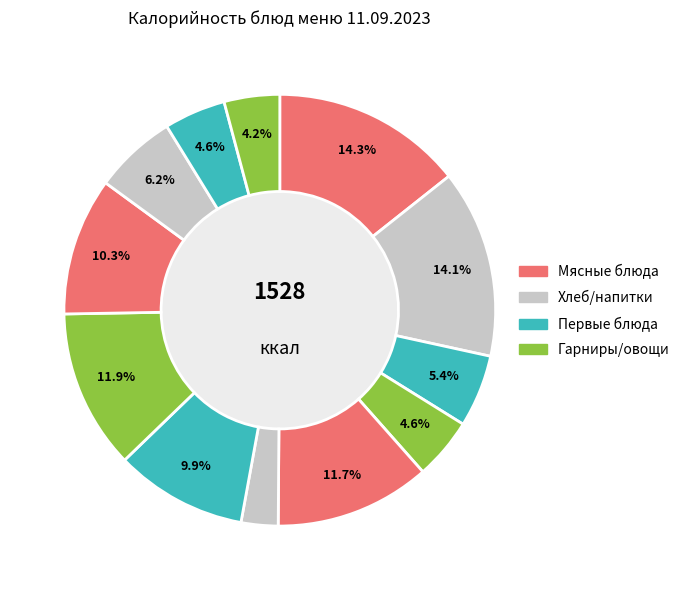

Count the number of slices in the pie.

12